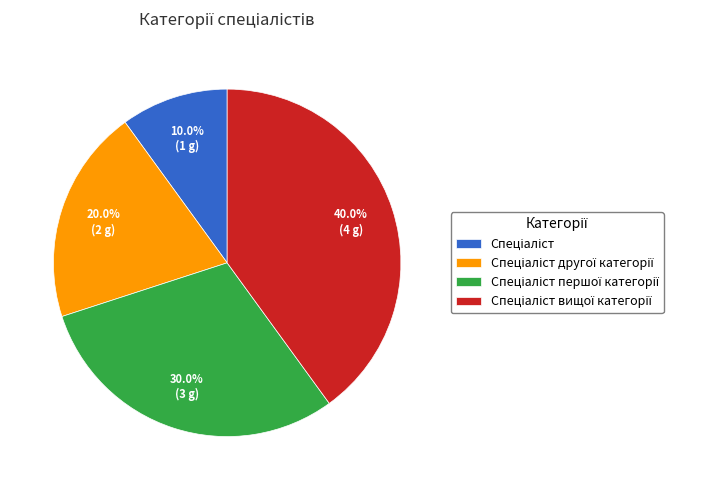

Is there a majority slice in this chart?

No